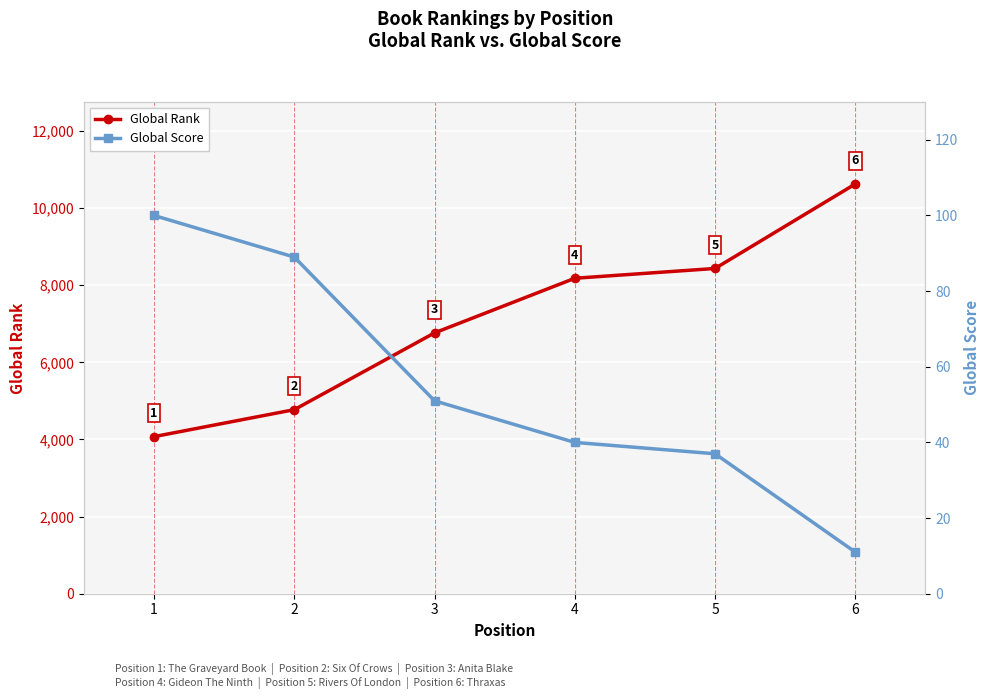

What is the difference between the maximum and minimum values in the Global Rank series?

6551